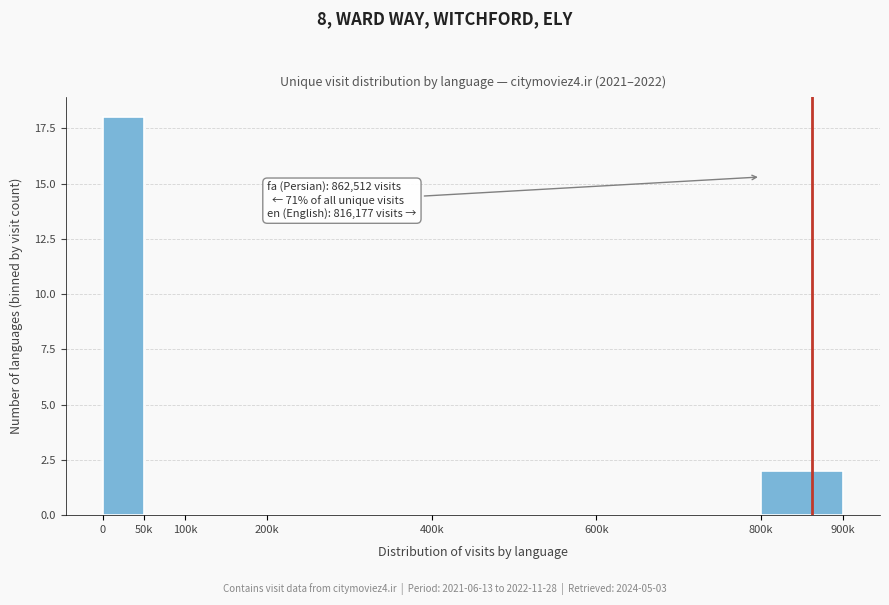

Reading left to right, list all the values displayed in this chart.

0=18	50k=0	100k=0	200k=0	400k=0	600k=0	800k=2